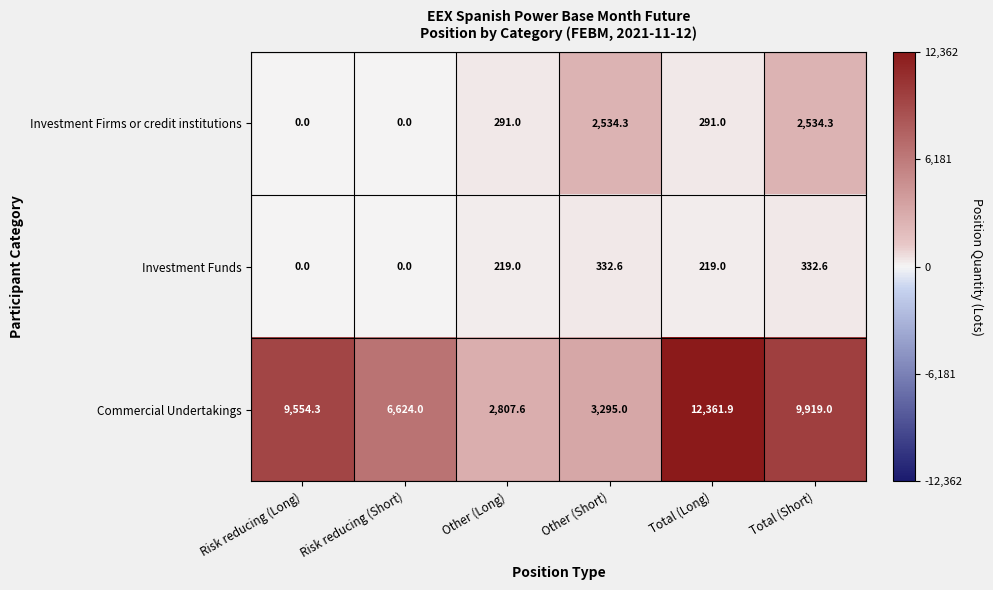

Is it true that Investment Firms or credit institutions equals 679.1 at Total (Short)?

False